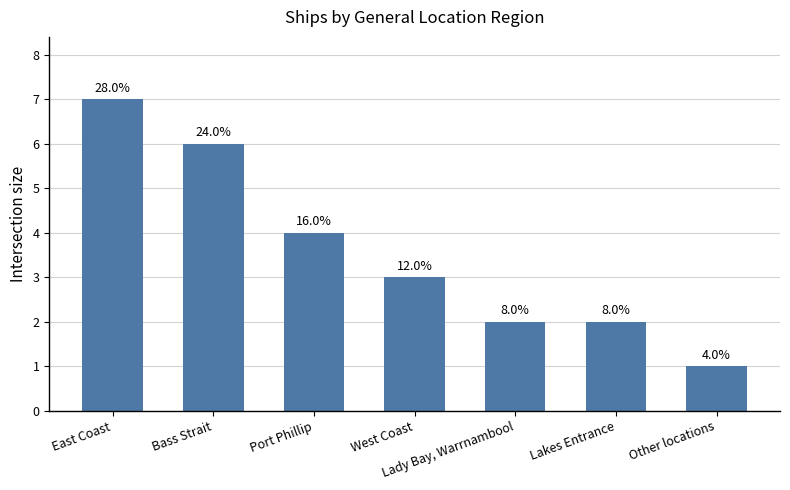

Rank the categories by value from highest to lowest.

East Coast, Bass Strait, Port Phillip, West Coast, Lady Bay, Warrnambool, Lakes Entrance, Other locations